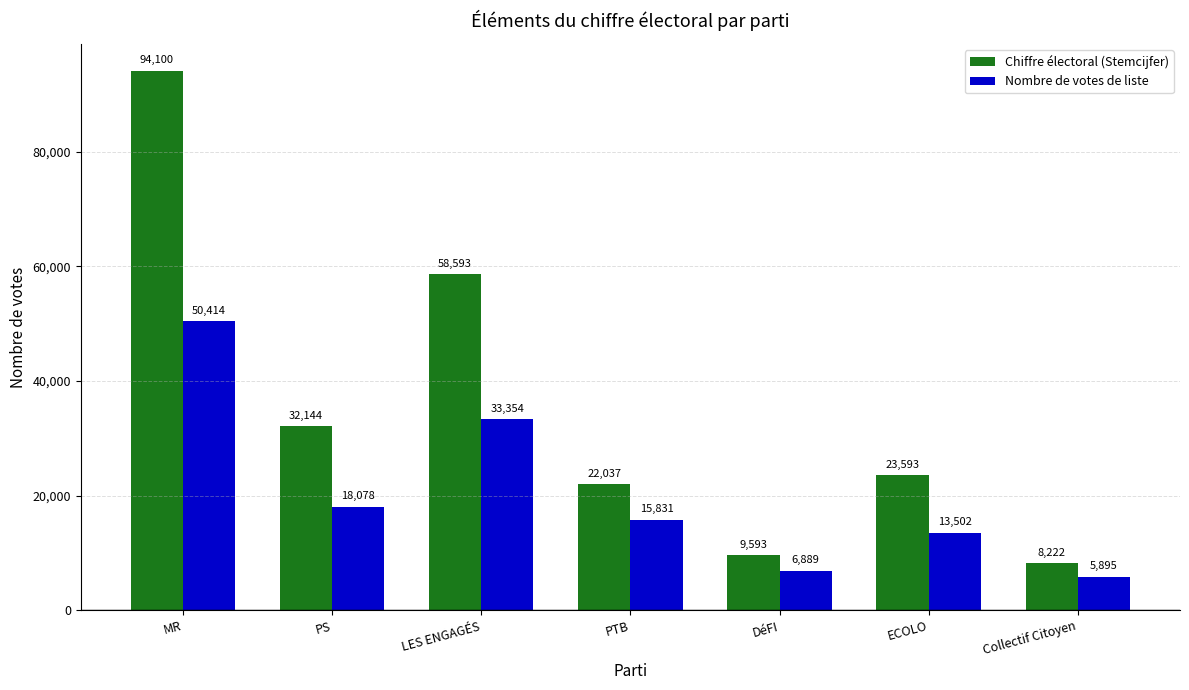

At which label does Chiffre électoral (Stemcijfer) reach its peak?

MR